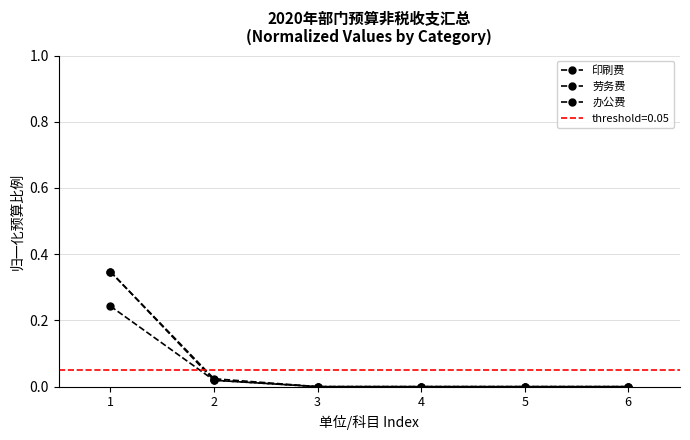

What is the difference between the maximum and minimum values in the 印刷费 series?

0.3